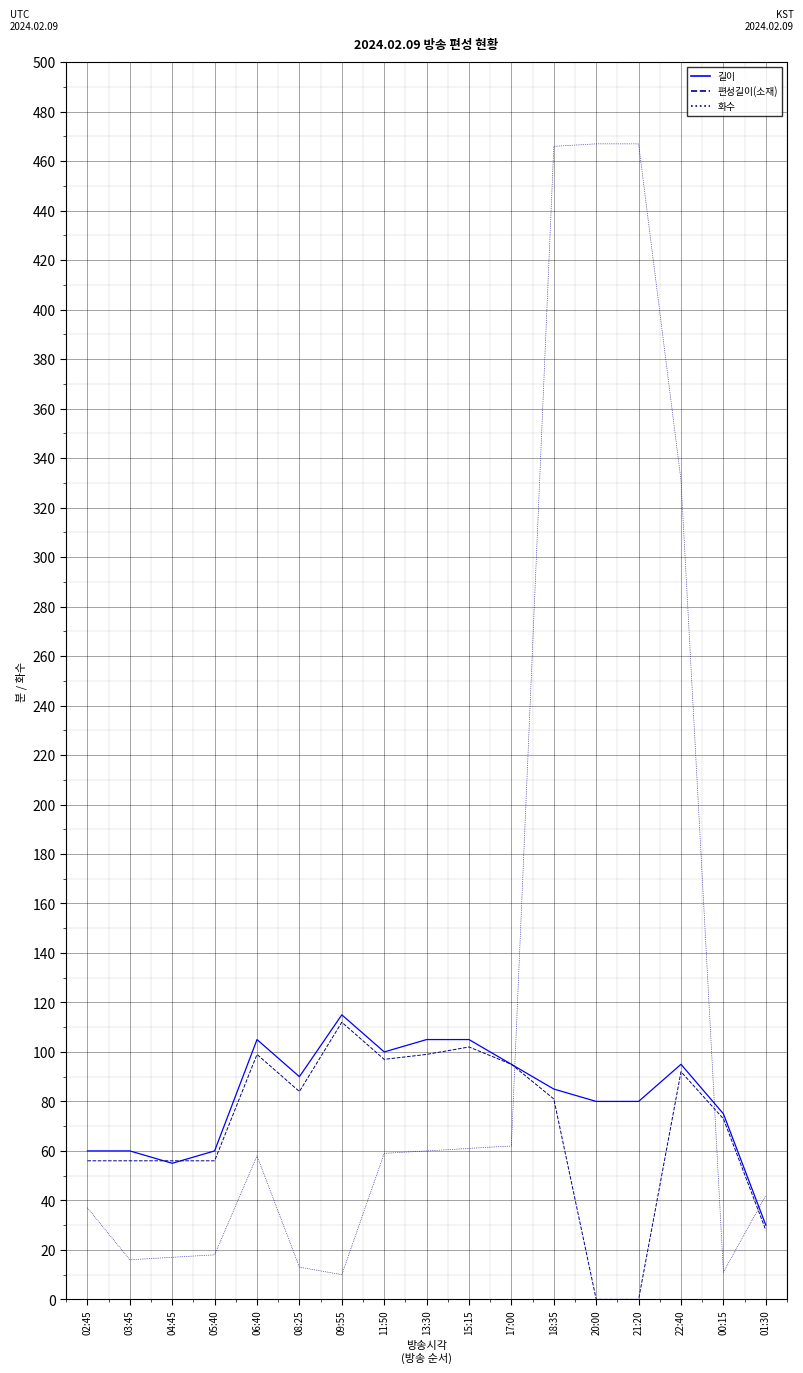

What are all the series names shown in the legend?

길이, 편성길이(소재), 화수